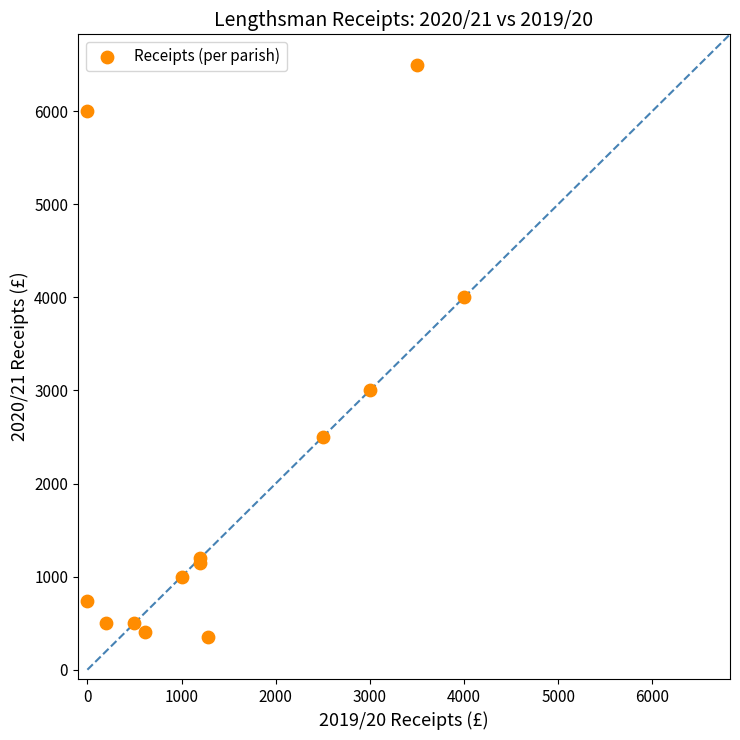

What Y value in the scatter plot is closest to 3425?

3000.0